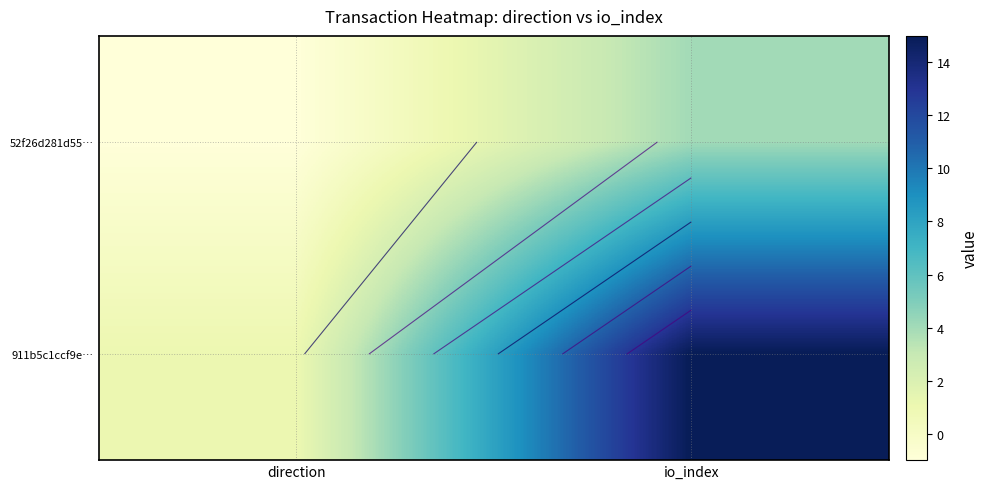

True or false: 52f26d281d55… has a value of -1 at direction.

True